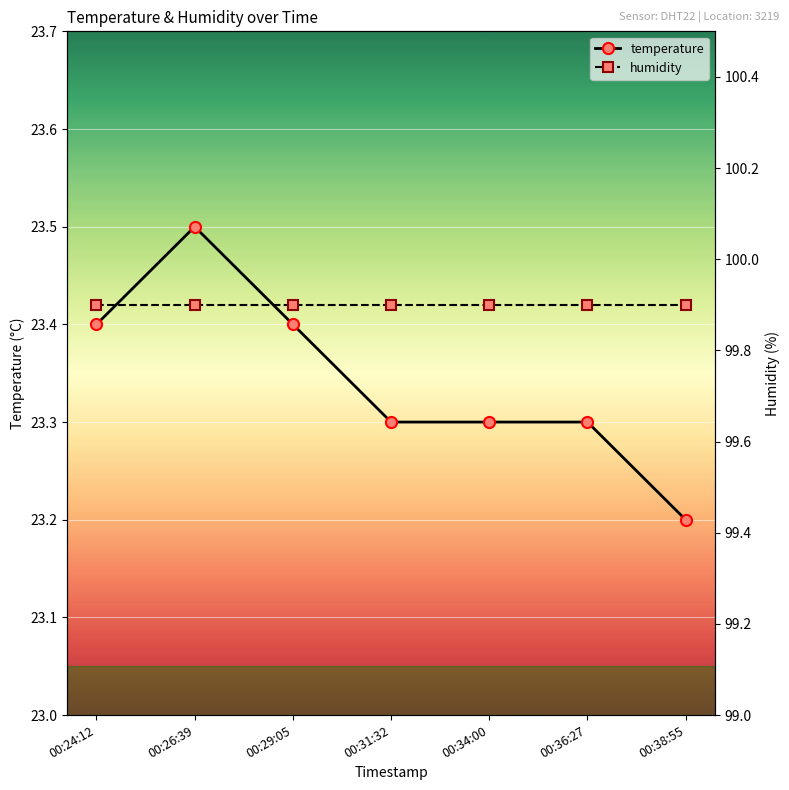

What is the ratio of the value at 00:29:05 to the value at 00:34:00?

1.0